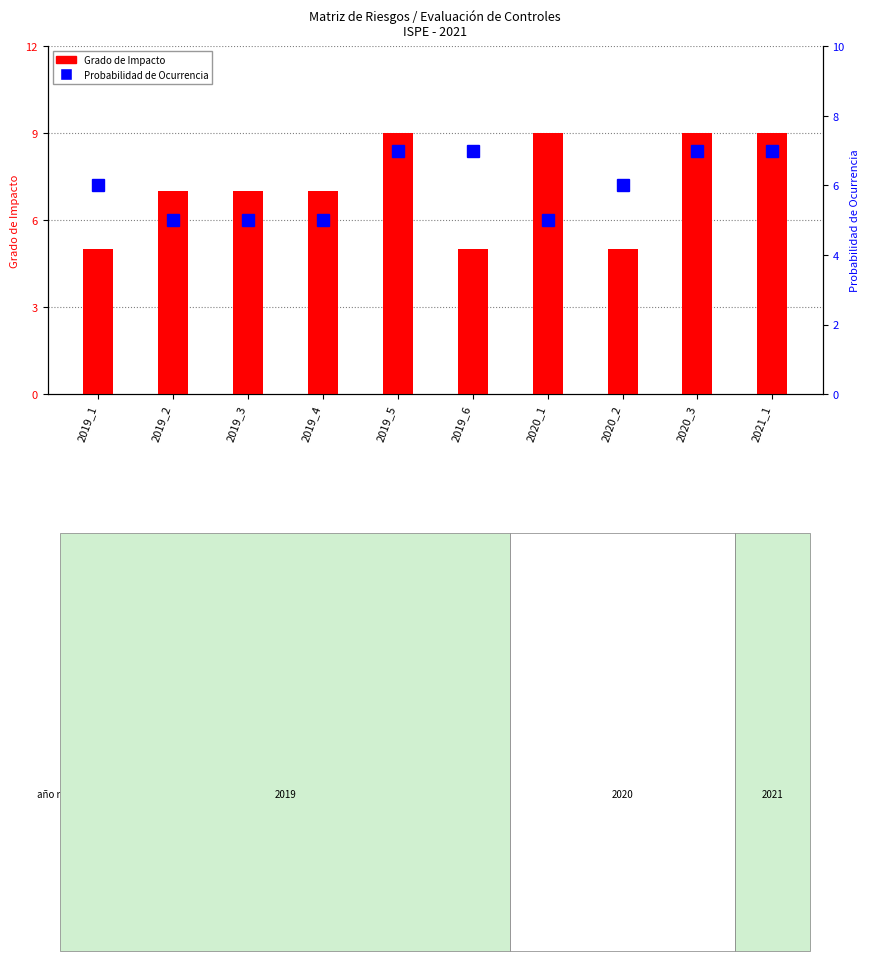

The value of Probabilidad de Ocurrencia at 2019_4 is 5. True or false?

True